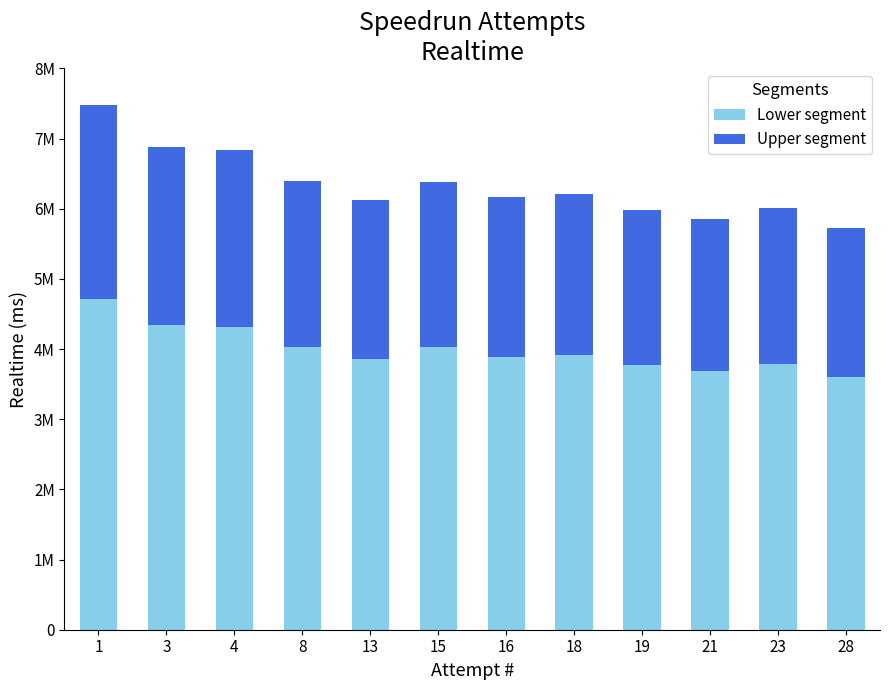

Are the bars horizontal?

No